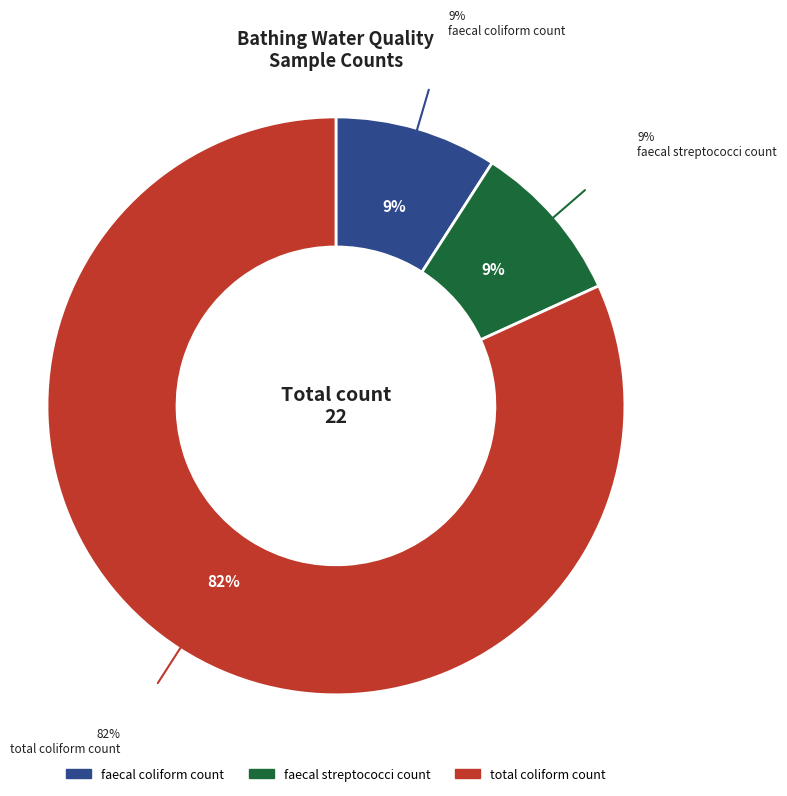

What is the ratio of the value at faecal coliform count to the value at faecal streptococci count?

1.0